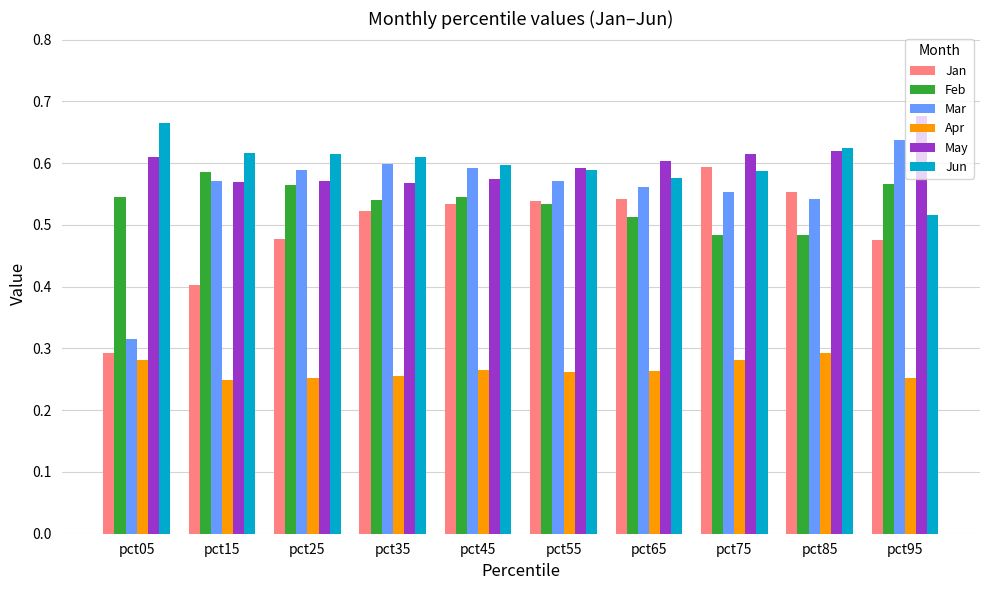

What is the sum of all Mar values?

5.5